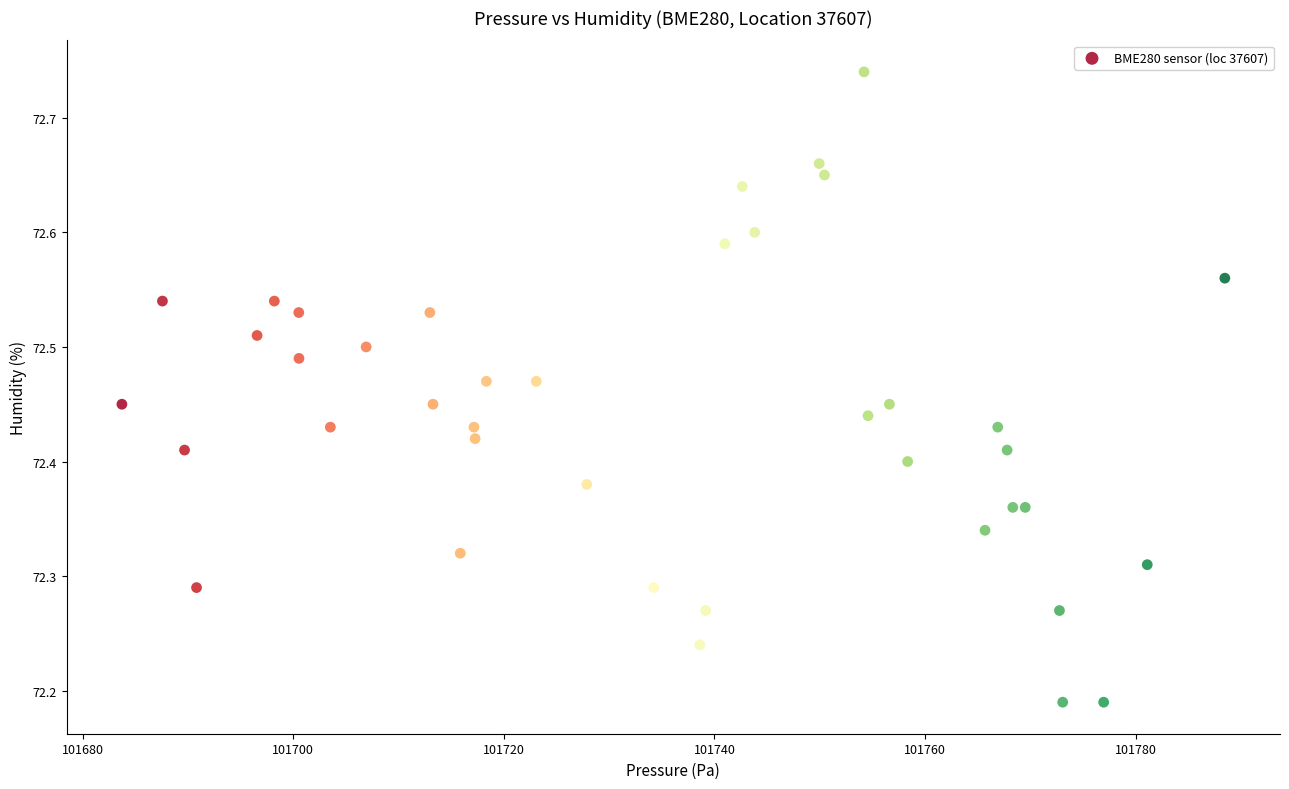

What is the range of X values (max minus min)?

104.8